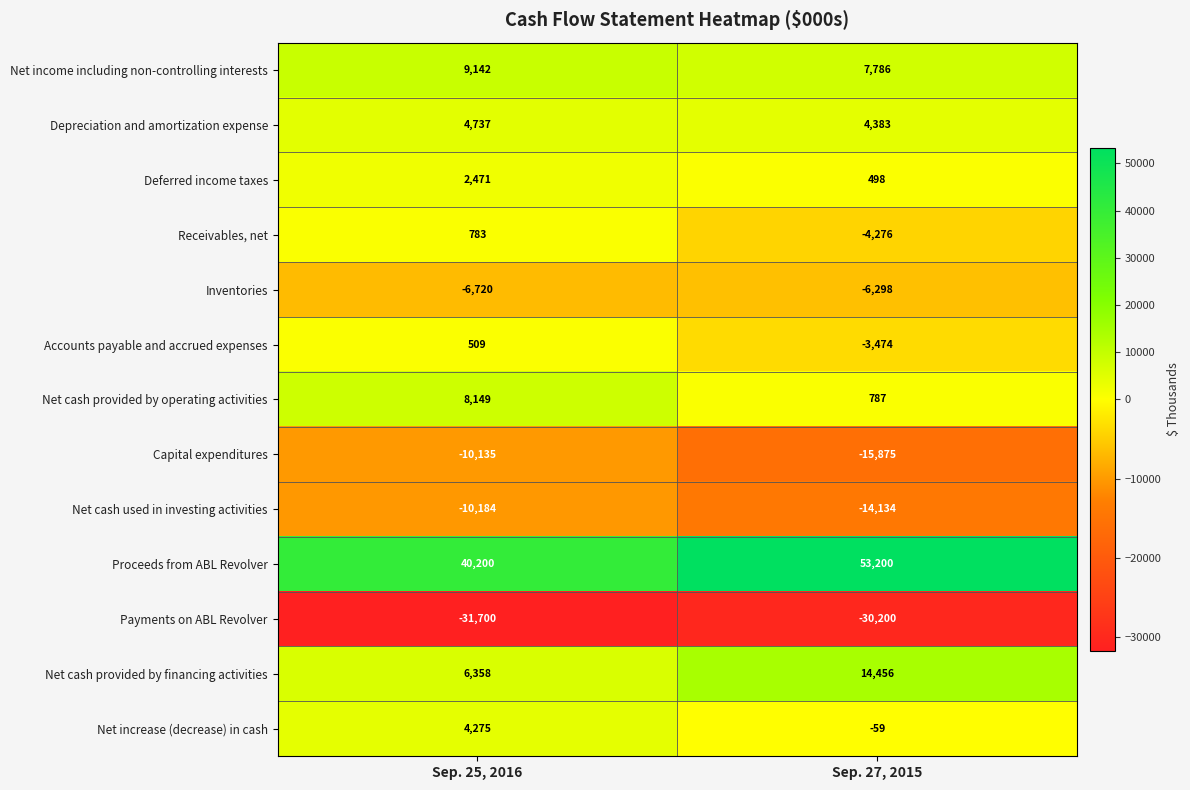

Reading right to left, list all the values displayed in this chart.

Net income including non-controlling interests: Sep. 27, 2015=7786	Sep. 25, 2016=9142
Depreciation and amortization expense: Sep. 27, 2015=4383	Sep. 25, 2016=4737
Deferred income taxes: Sep. 27, 2015=498	Sep. 25, 2016=2471
Receivables, net: Sep. 27, 2015=-4276	Sep. 25, 2016=783
Inventories: Sep. 27, 2015=-6298	Sep. 25, 2016=-6720
Accounts payable and accrued expenses: Sep. 27, 2015=-3474	Sep. 25, 2016=509
Net cash provided by operating activities: Sep. 27, 2015=787	Sep. 25, 2016=8149
Capital expenditures: Sep. 27, 2015=-15875	Sep. 25, 2016=-10135
Net cash used in investing activities: Sep. 27, 2015=-14134	Sep. 25, 2016=-10184
Proceeds from ABL Revolver: Sep. 27, 2015=53200	Sep. 25, 2016=40200
Payments on ABL Revolver: Sep. 27, 2015=-30200	Sep. 25, 2016=-31700
Net cash provided by financing activities: Sep. 27, 2015=14456	Sep. 25, 2016=6358
Net increase (decrease) in cash: Sep. 27, 2015=-59	Sep. 25, 2016=4275